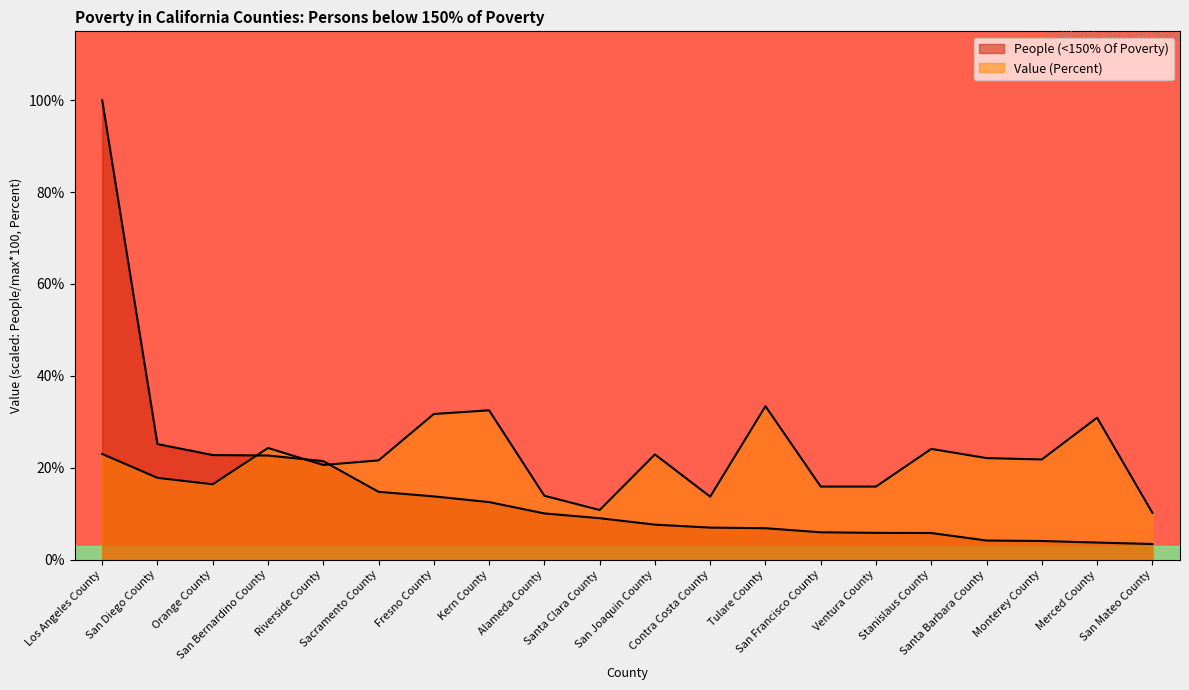

How many categories are shown in the chart?

20